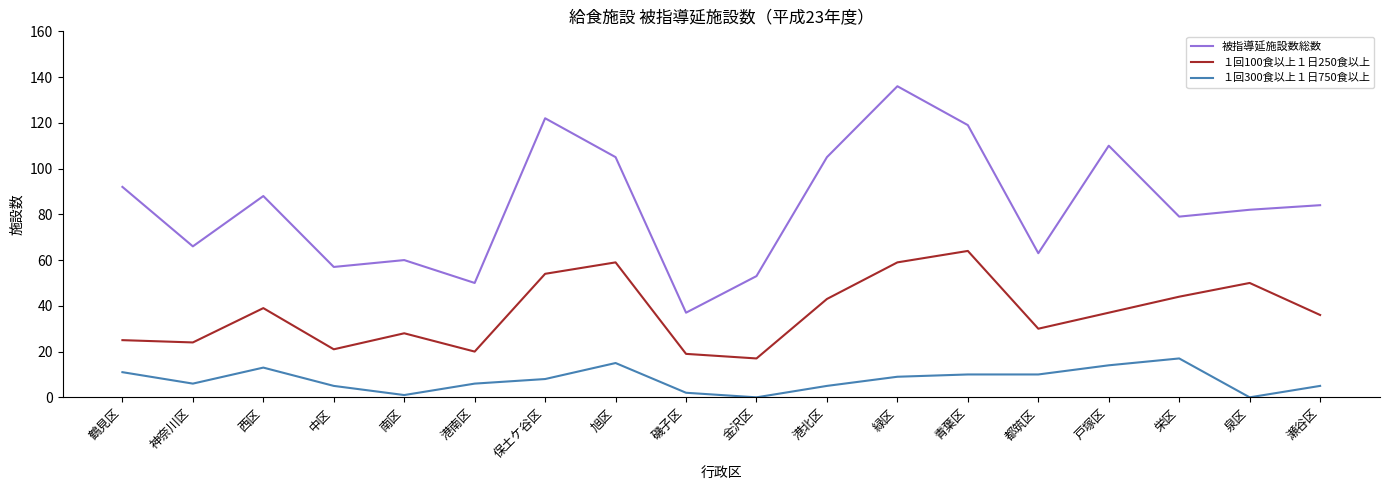

What are all the series names shown in the legend?

被指導延施設数総数, １回100食以上１日250食以上, １回300食以上１日750食以上